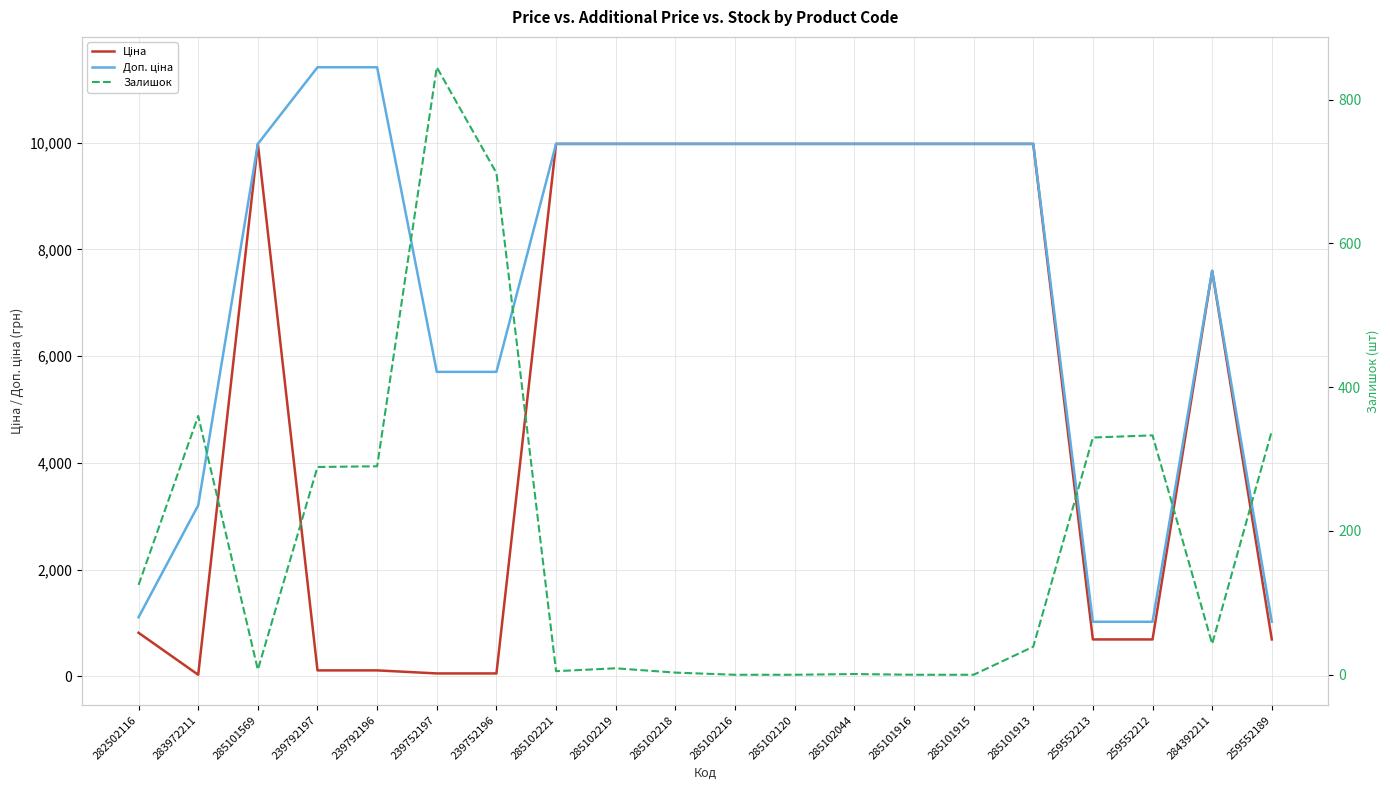

What is the difference between the maximum and second lowest values in the Залишок series?

845.0